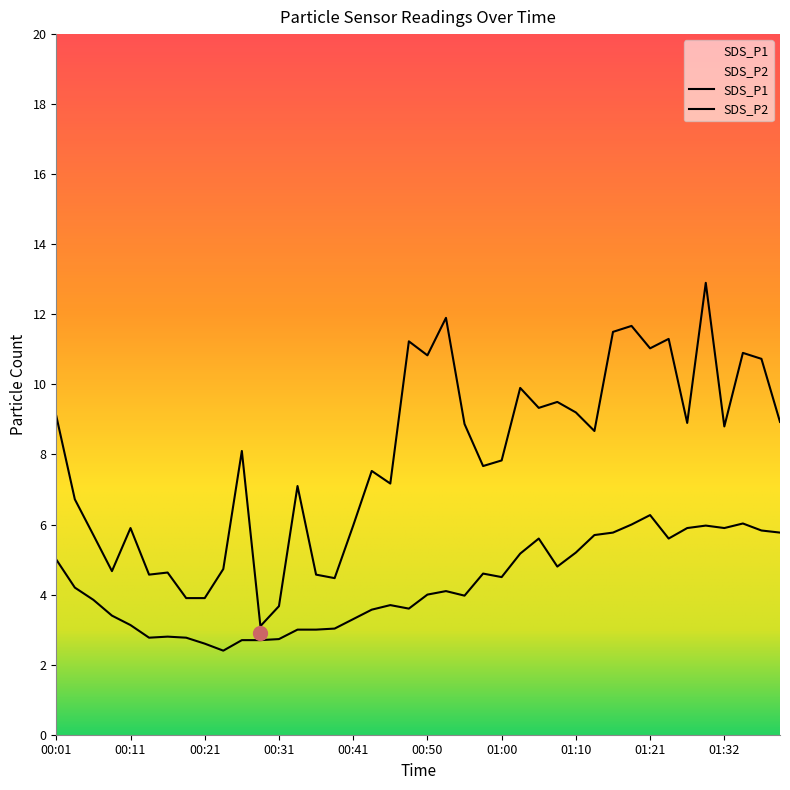

How many data points in SDS_P2 are less than 4?

19